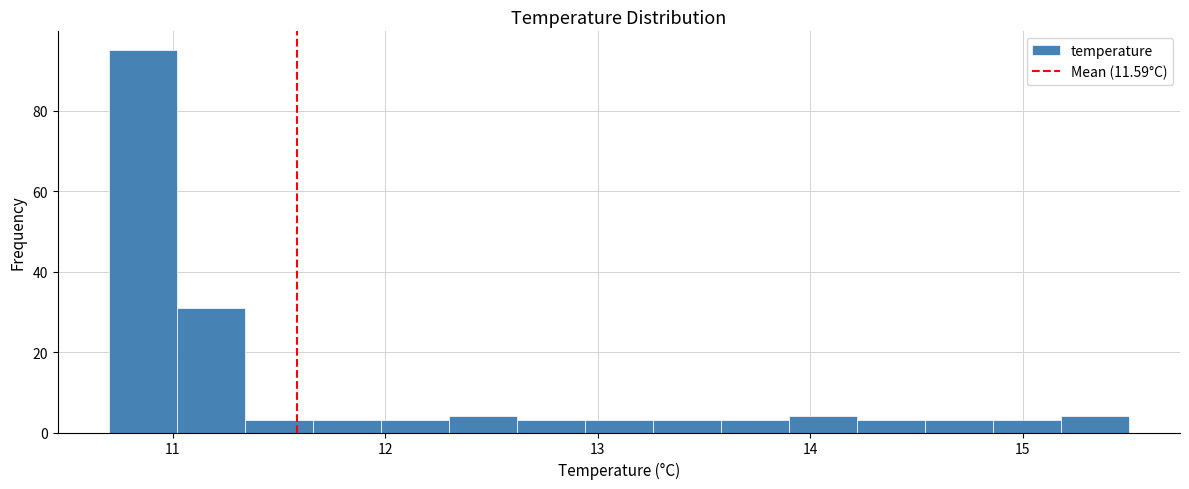

Around what value on the x-axis is the tallest bar? Give the approximate position of its centre, as read against the axis.

10.9